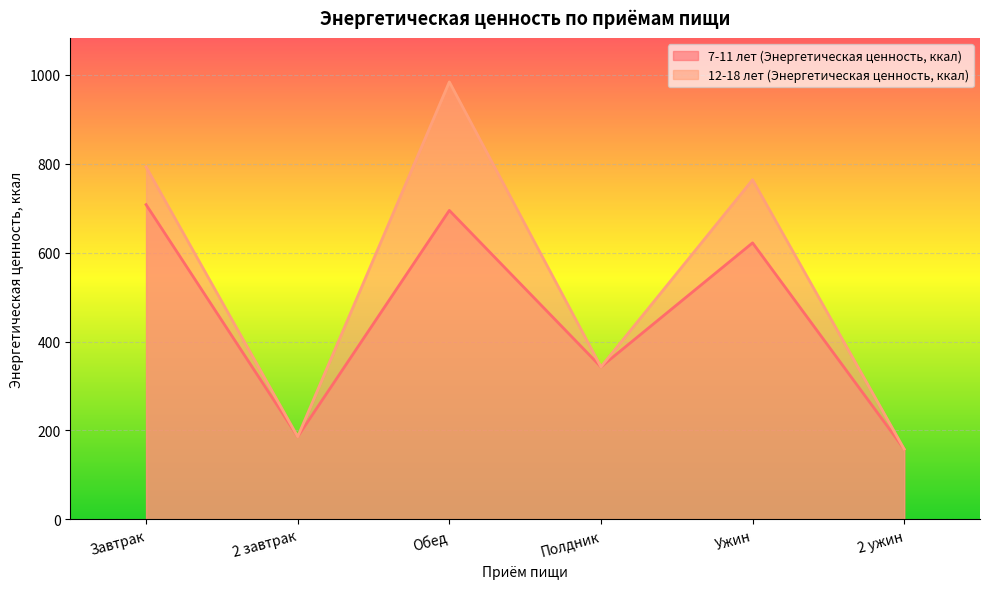

Which series has the largest total across all categories?

12-18 лет (Энергетическая ценность, ккал)